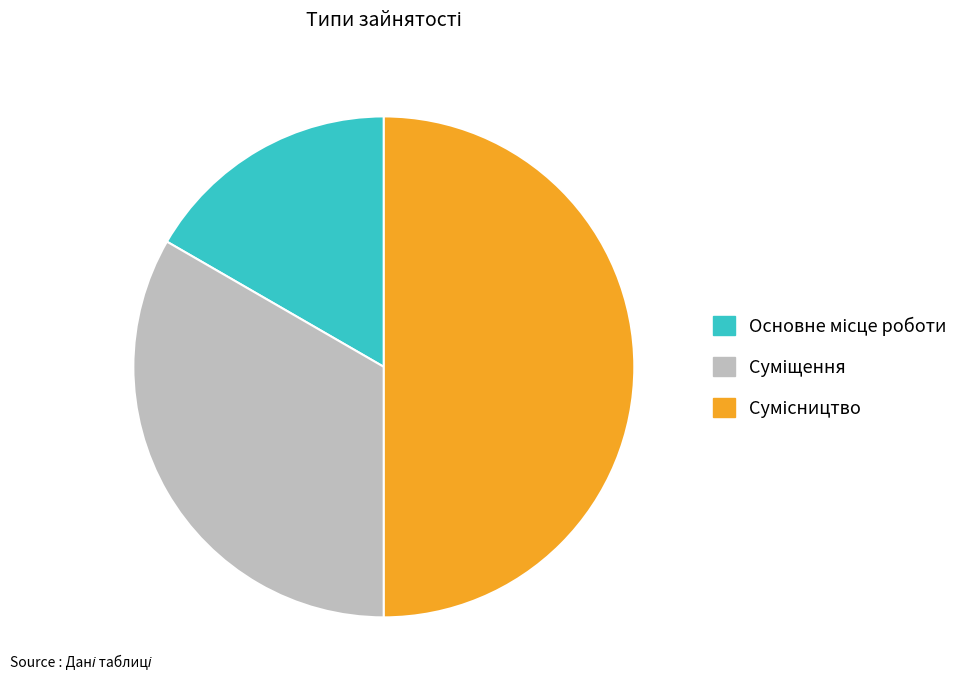

How many segments does this pie chart have?

3